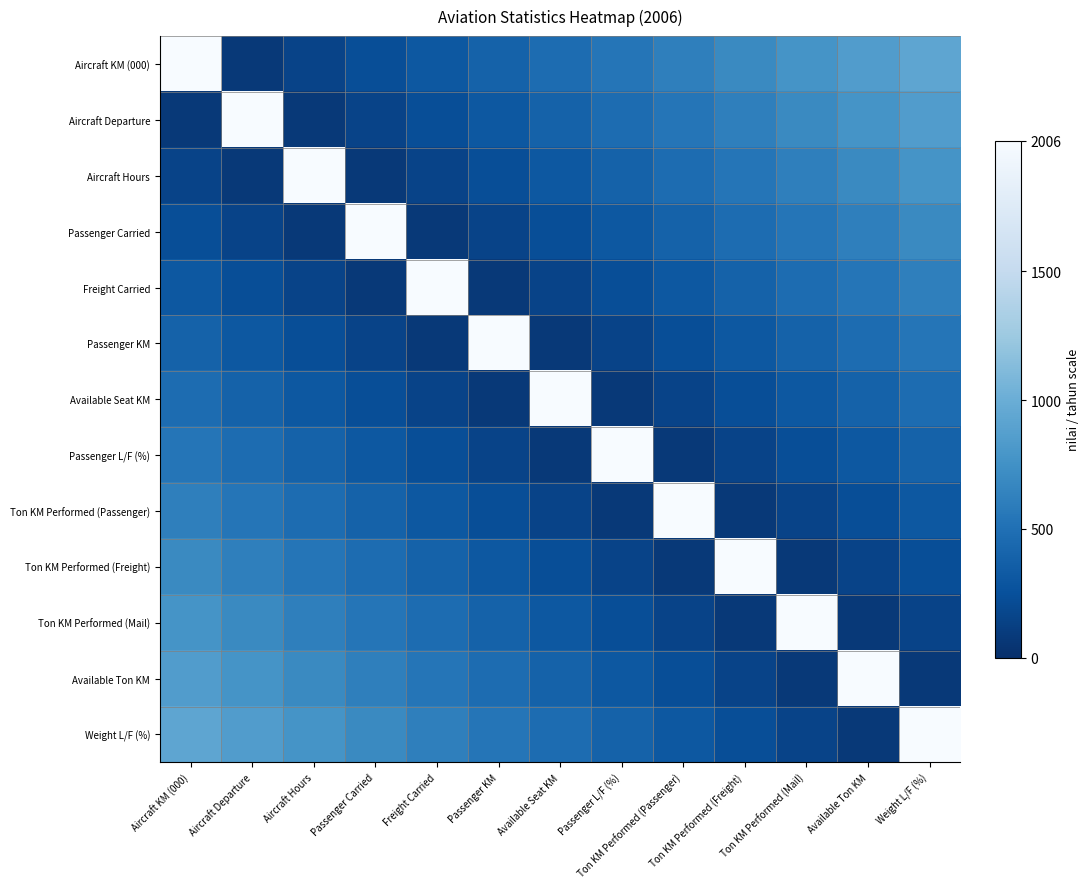

How many data points does each series have?

13